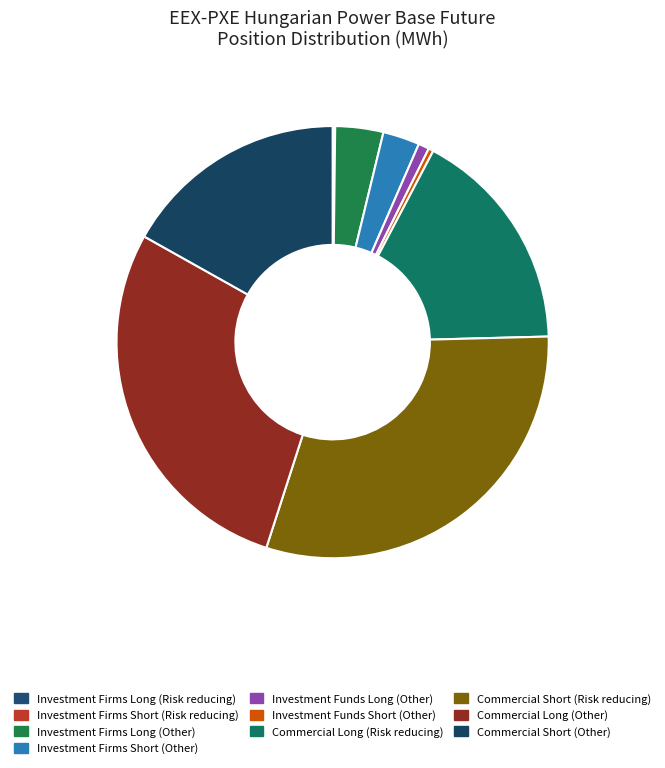

Approximately how many times larger is the value at Investment Funds Short (Other) compared to Investment Firms Long (Other)?

0.1